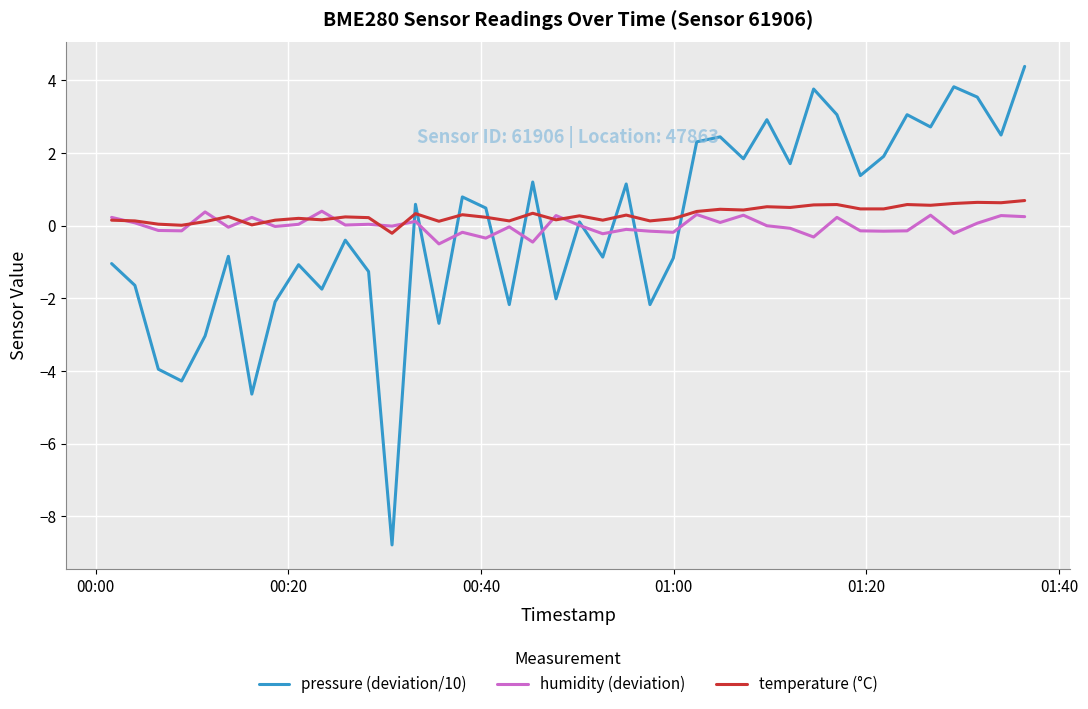

True or false: pressure (deviation/10) and temperature (°C) intersect in this chart.

True